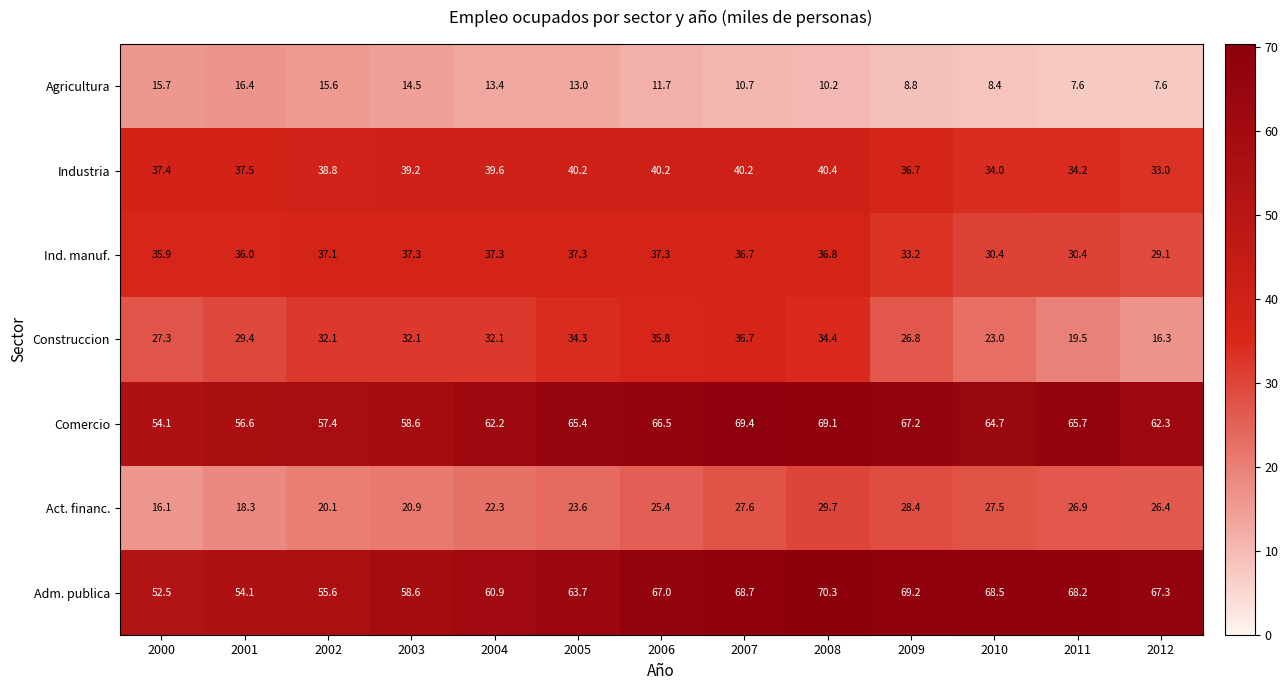

What is the difference between the second highest and second lowest values in the Construccion series?

16.3